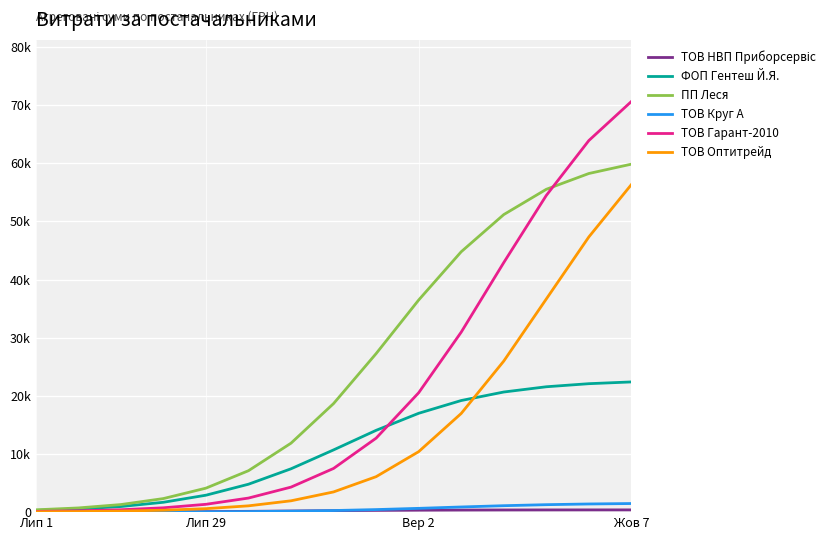

Reading left to right, list all the values displayed in this chart.

ТОВ НВП Приборсервіс: 10.4	18.6	32.6	55.6	90.7	138.9	196.0	253.1	301.3	336.4	359.4	373.5	381.6	386.3	388.9
ФОП Гентеш Й.Я.: 298.8	538.7	962.8	1695.4	2911.0	4799.7	7453.8	10701.3	14064.3	16995.5	19190.4	20654.4	21556.9	22086.6	22388.5
ПП Леся: 398.2	721.8	1302.7	2333.3	4123.8	7123.9	11858.8	18668.3	27258.6	36468.1	44769.2	51160.4	55509.4	58225.8	59832.8
ТОВ Круг А: 5.0	9.1	16.4	29.7	53.2	94.4	164.0	275.4	439.1	651.8	887.7	1107.8	1282.2	1403.5	1480.3
ТОВ Гарант-2010: 124.0	225.6	410.2	744.3	1346.1	2419.6	4303.2	7512.6	12718.6	20524.0	30947.4	42906.3	54454.8	63892.8	70609.0
ТОВ Оптитрейд: 54.7	99.6	181.2	329.5	598.2	1082.8	1949.3	3475.9	6095.8	10396.4	16965.0	25970.2	36645.5	47320.8	56325.9